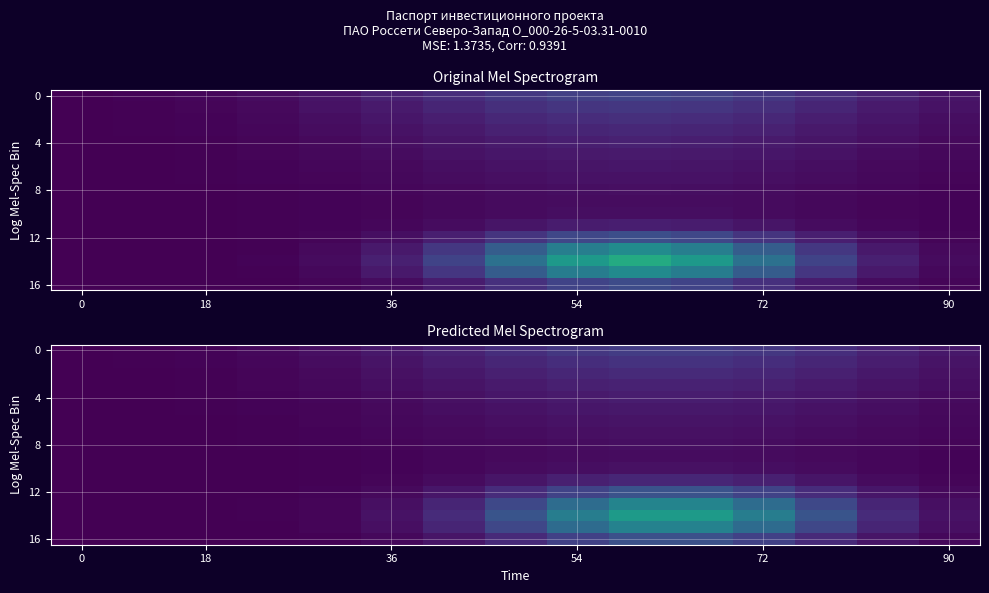

At which category is the sum across all series the highest?

9